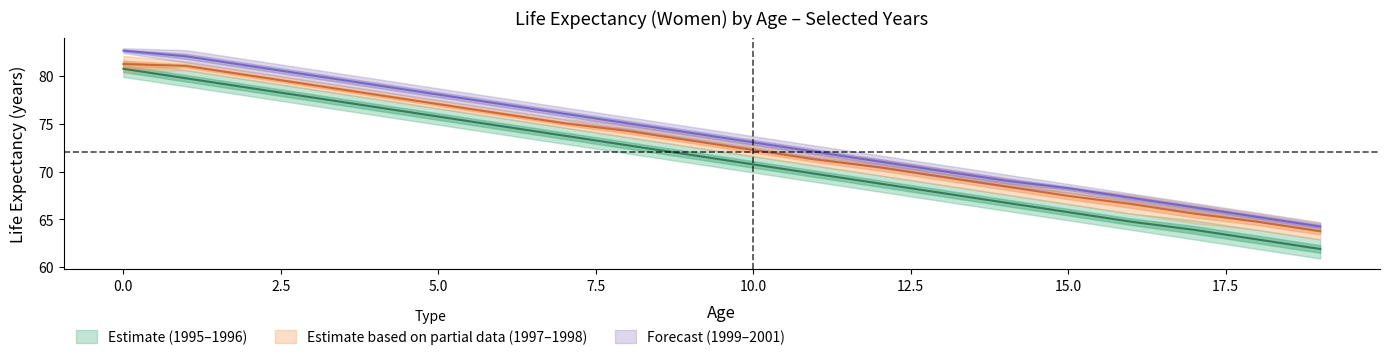

At which label is 1997 closest to 72?

10